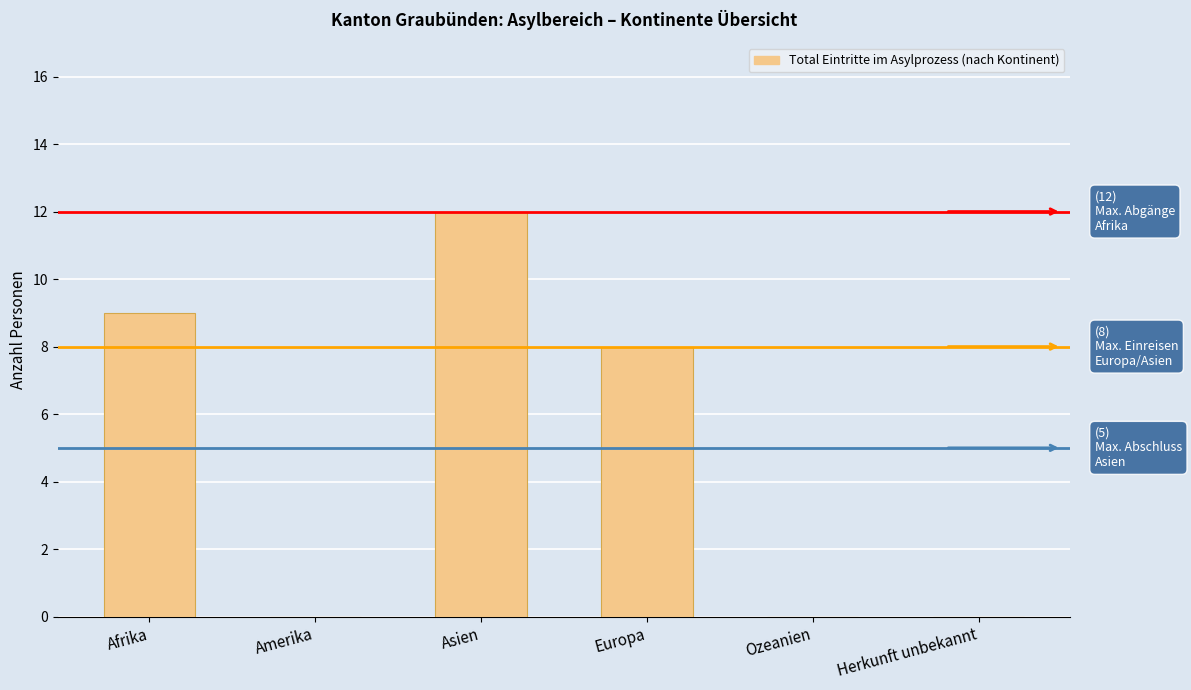

Where is the data nearest to the value 6?

Europa